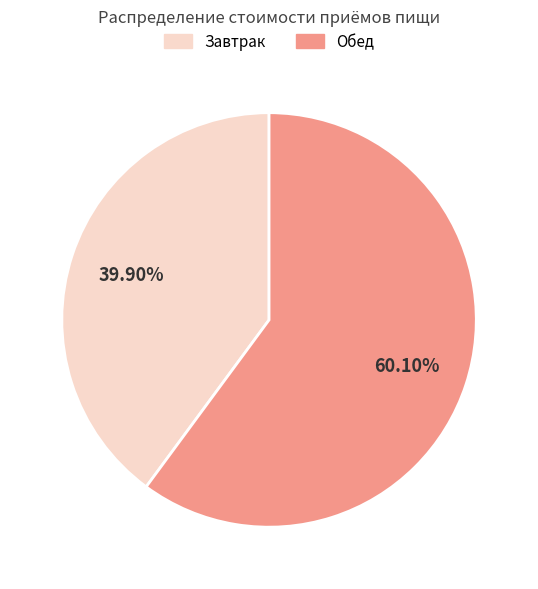

True or false: Обед accounts for 73% of the total.

False